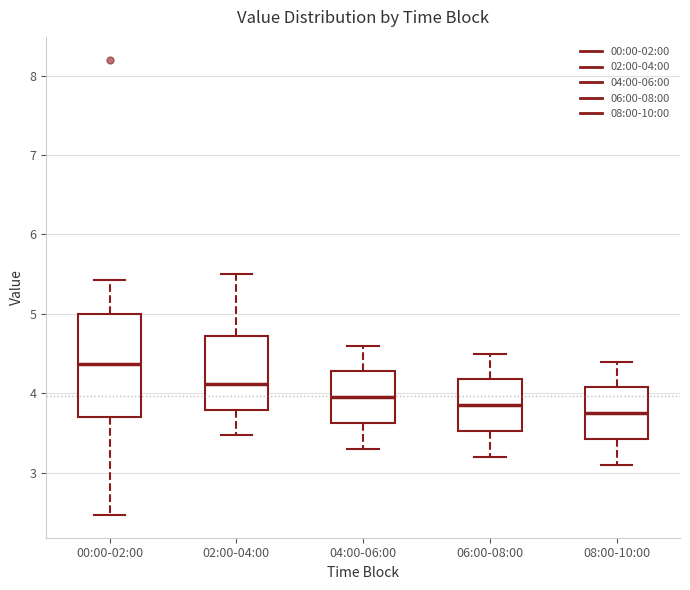

Reading left to right, transcribe this box plot: for each box, give where its median line is, the range the box spans, and where its two whiskers end, as read against the y-axis. The values are not printed on the chart, so give them approximately, as read against the axis.

00:00-02:00: median 4.4, box 3.7 to 5.0, whiskers 2.5 to 5.4
02:00-04:00: median 4.1, box 3.8 to 4.7, whiskers 3.5 to 5.5
04:00-06:00: median 4.0, box 3.6 to 4.3, whiskers 3.3 to 4.6
06:00-08:00: median 3.9, box 3.5 to 4.2, whiskers 3.2 to 4.5
08:00-10:00: median 3.8, box 3.4 to 4.1, whiskers 3.1 to 4.4